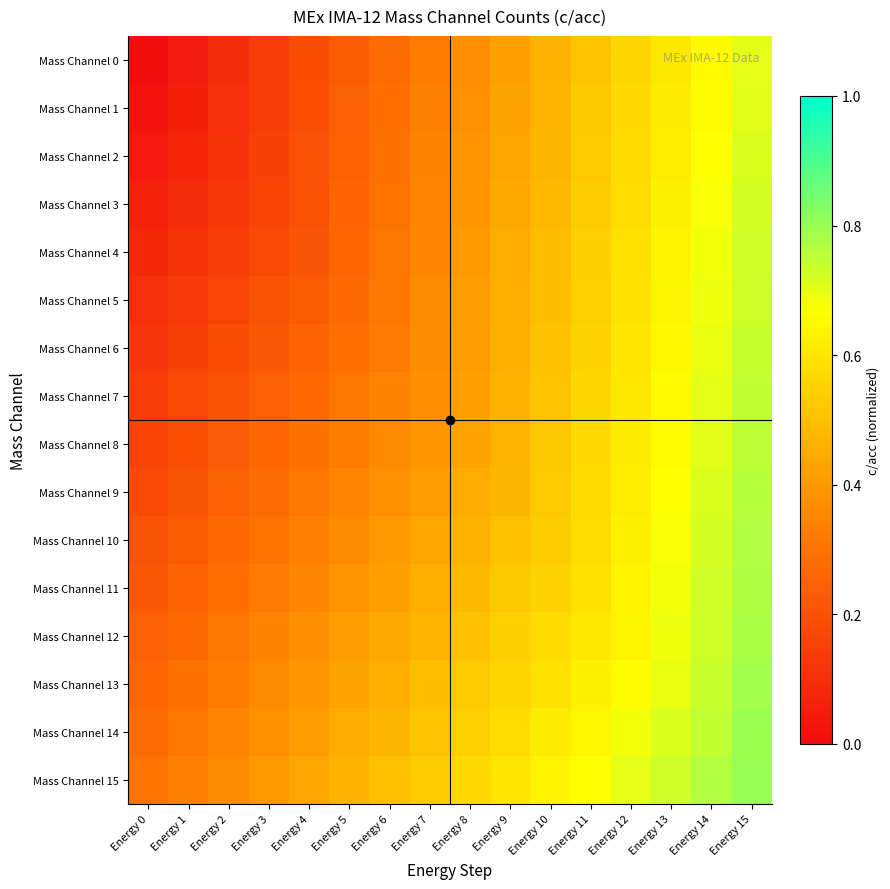

Which label corresponds to the smallest value in the chart?

Energy 0